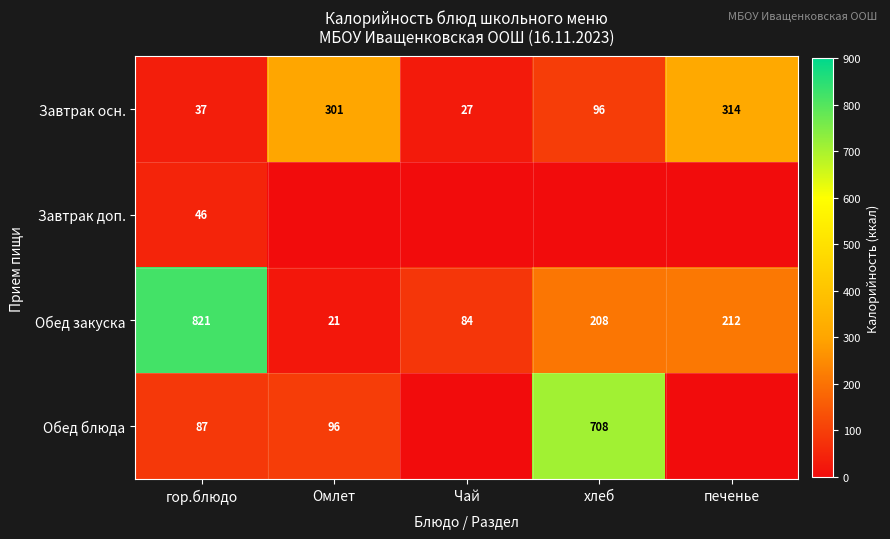

Read the Обед закуска value at гор.блюдо, to the nearest 100.

800